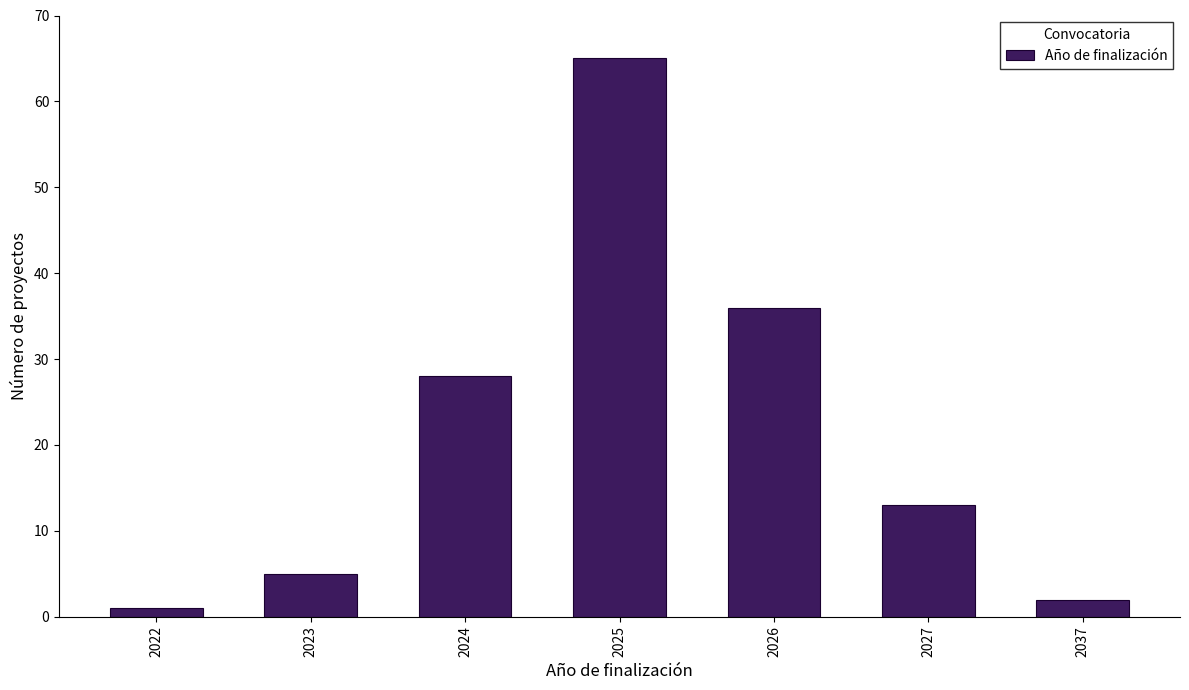

Reading left to right, extract all data points from this chart.

2022=1	2023=5	2024=28	2025=65	2026=36	2027=13	2037=2